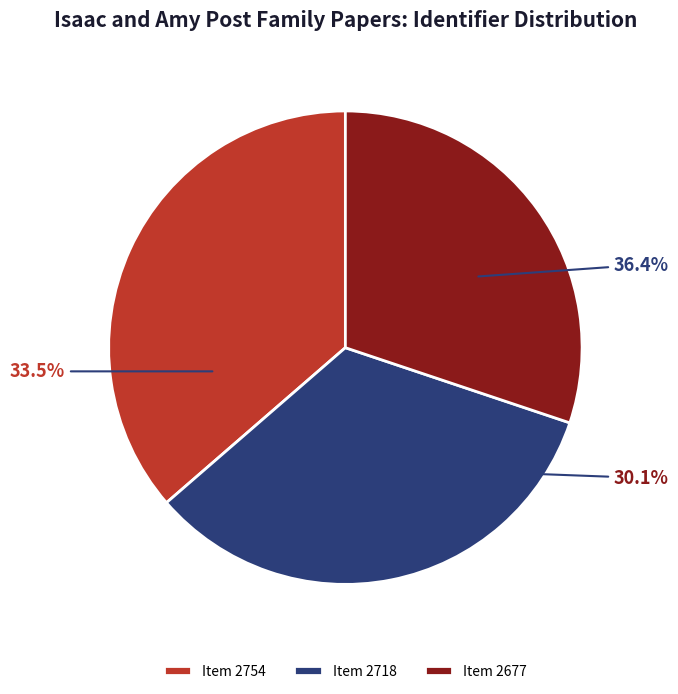

Which slice is the smallest?

Item 2677